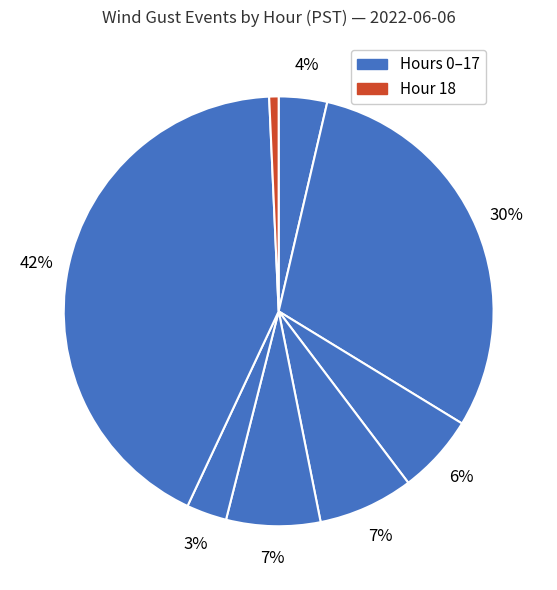

How many slices are in this pie chart?

8